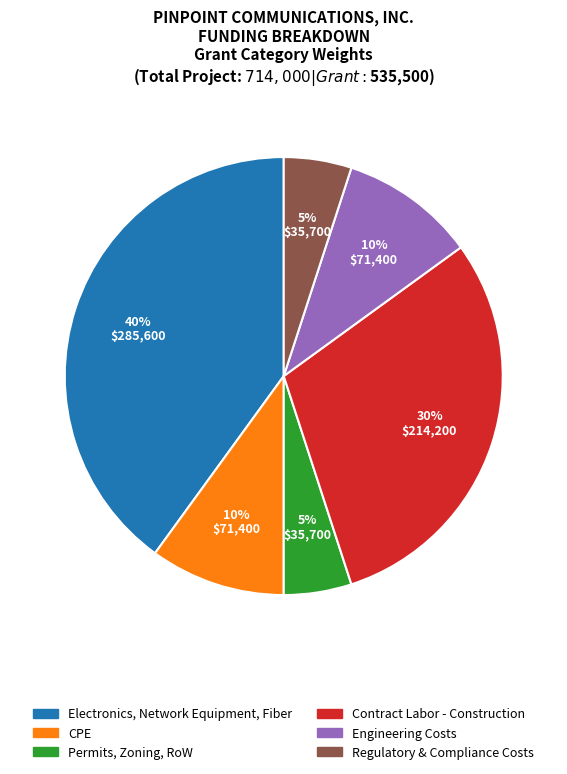

Is there a majority slice in this chart?

No